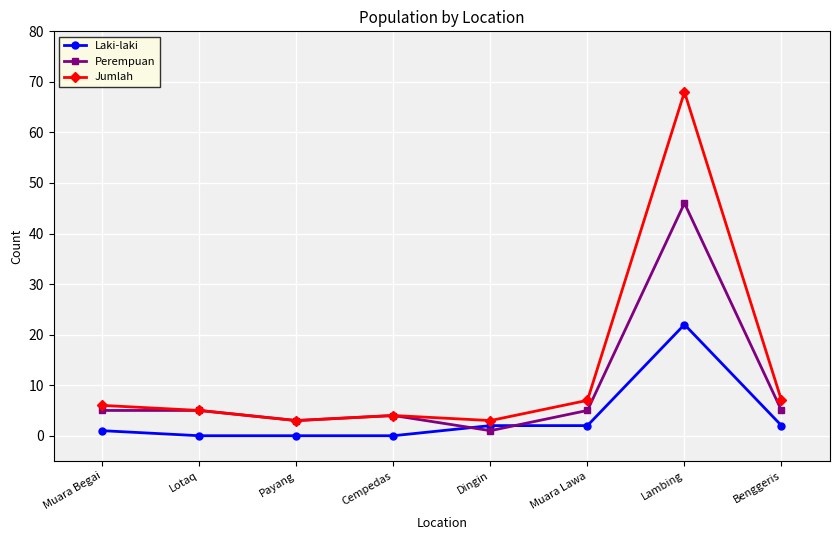

What is the value of the Jumlah point at the 4th from the left?

4